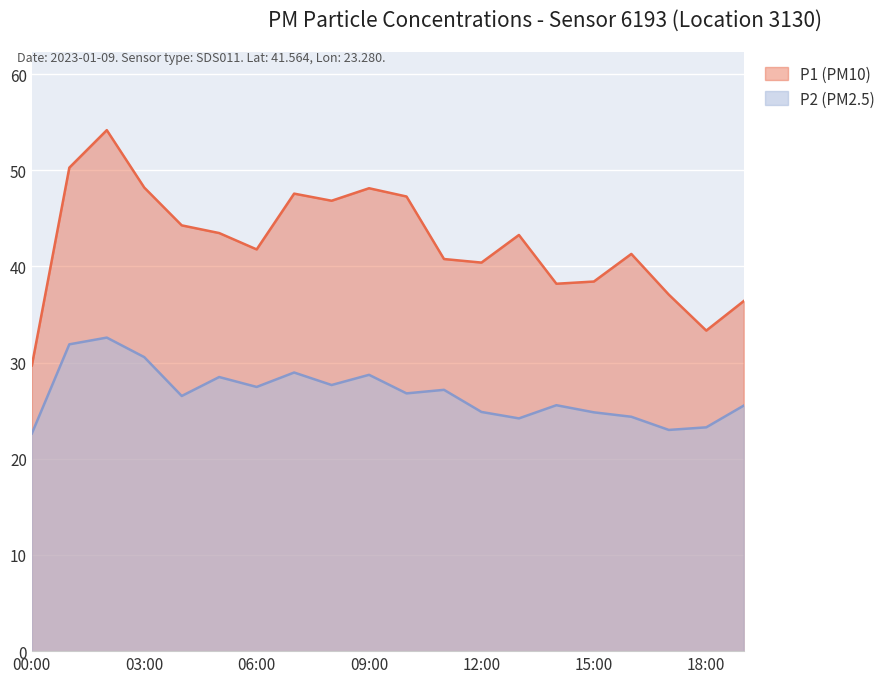

Read the P1 value at 03:00.

48.2